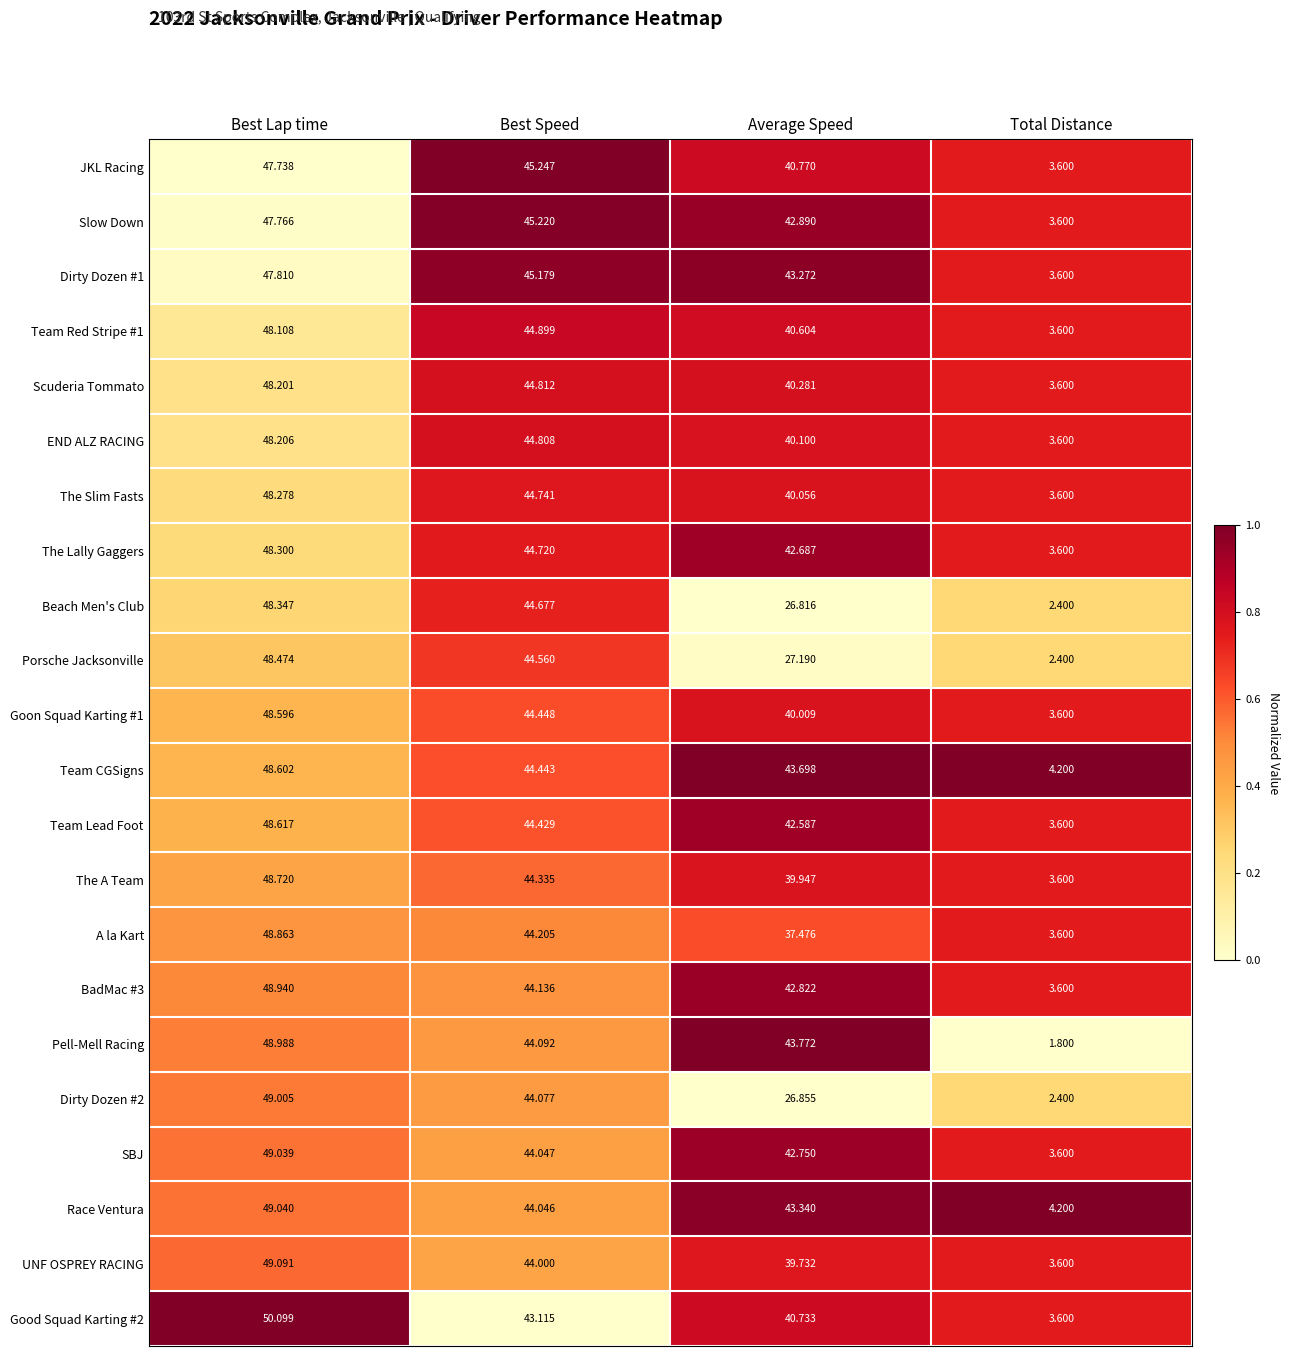

Which category has the lowest value in the Dirty Dozen #2 series?

Total Distance